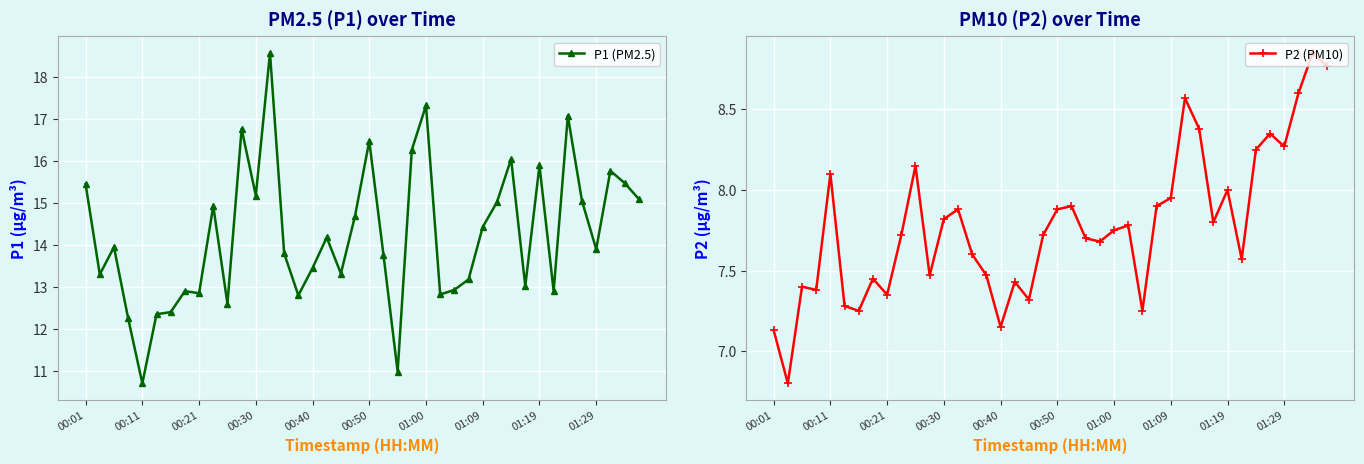

What is the lowest value of the P1 (PM2.5) series?

10.7